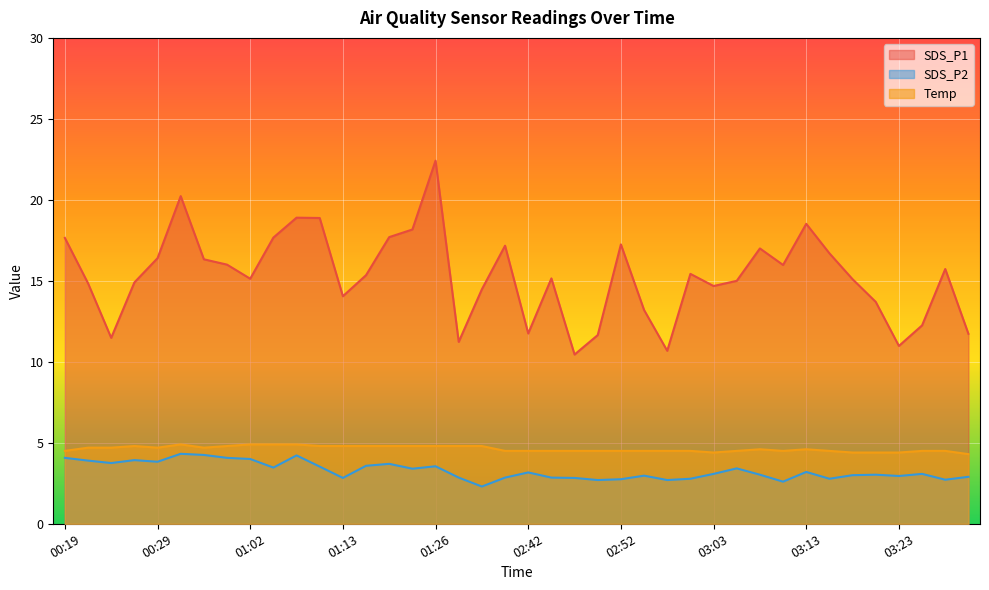

What is the label of the 19th point from the left?

01:34